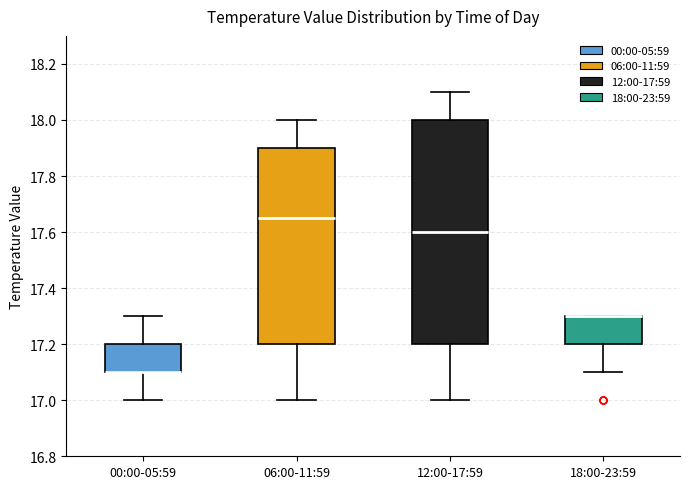

Reading left to right, transcribe this box plot: for each box, give where its median line is, the range the box spans, and where its two whiskers end, as read against the y-axis. The values are not printed on the chart, so give them approximately, as read against the axis.

00:00-05:59: median 17.10 (drawn on the box's lower edge), box 17.10 to 17.20, whiskers 17.00 to 17.30
06:00-11:59: median 17.66, box 17.20 to 17.90, whiskers 17.00 to 18.00
12:00-17:59: median 17.60, box 17.20 to 18.00, whiskers 17.00 to 18.10
18:00-23:59: median 17.30 (drawn on the box's upper edge), box 17.20 to 17.30, whiskers 17.10 to 17.30